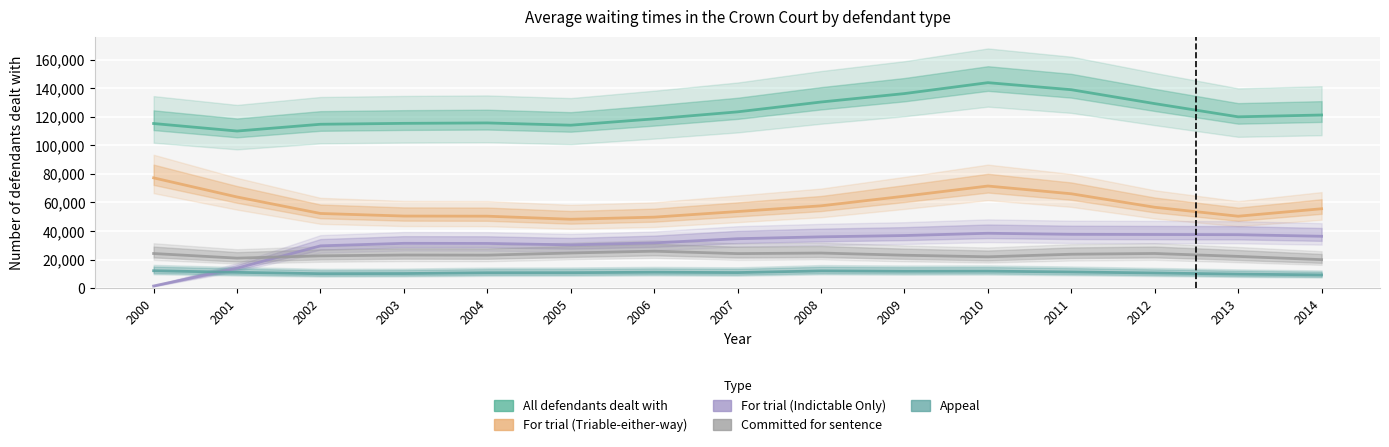

True or false: All defendants dealt with and For trial (Triable-either-way) cross at least once.

False